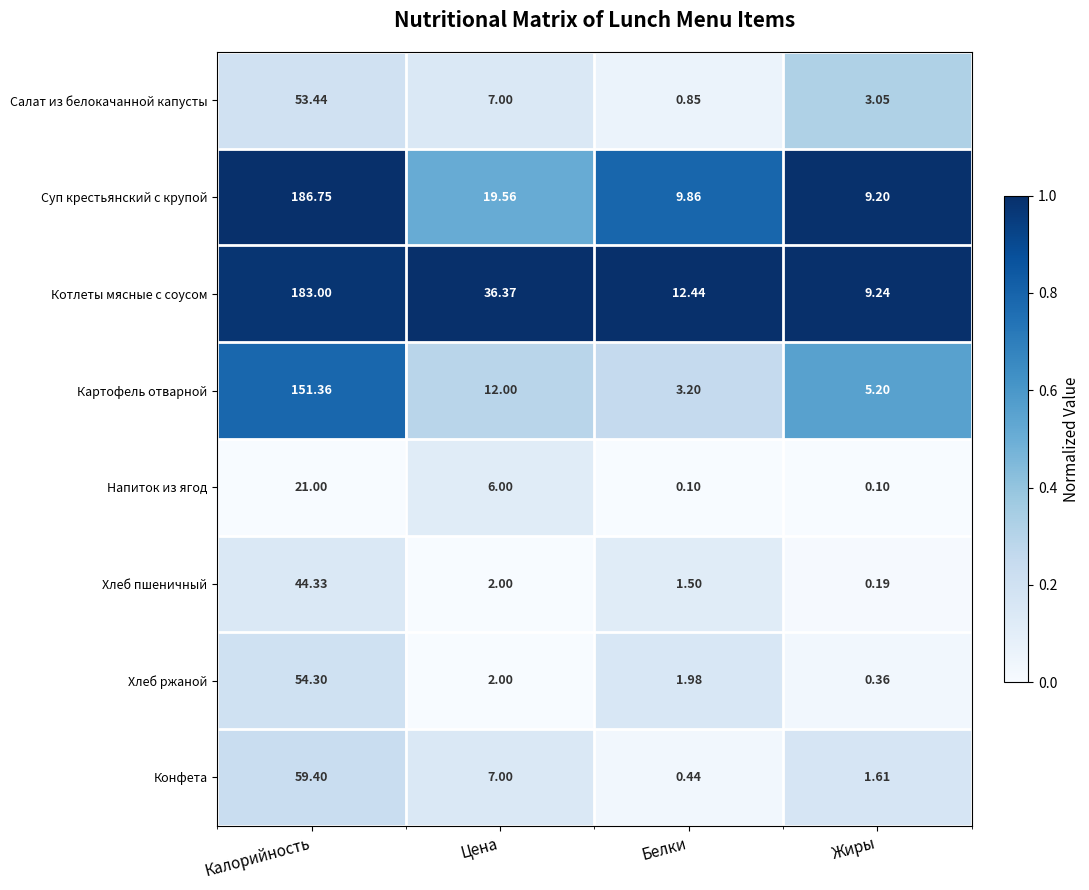

What is the spread (max minus min) of values at Цена?

34.4